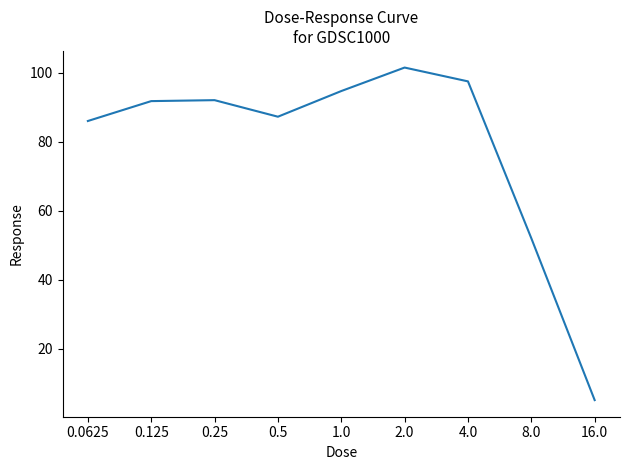

The value at 0.25 is 92.0. True or false?

True